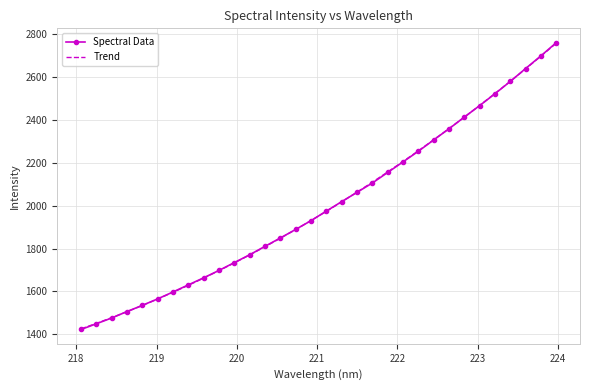

Which series has the widest spread of values?

Spectral Data